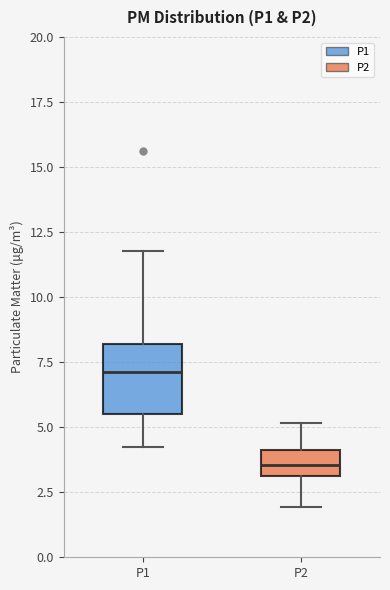

Where is the upper edge of the box for P2 on the y-axis? The values are not printed on the chart, so give them approximately, as read against the axis.

4.0